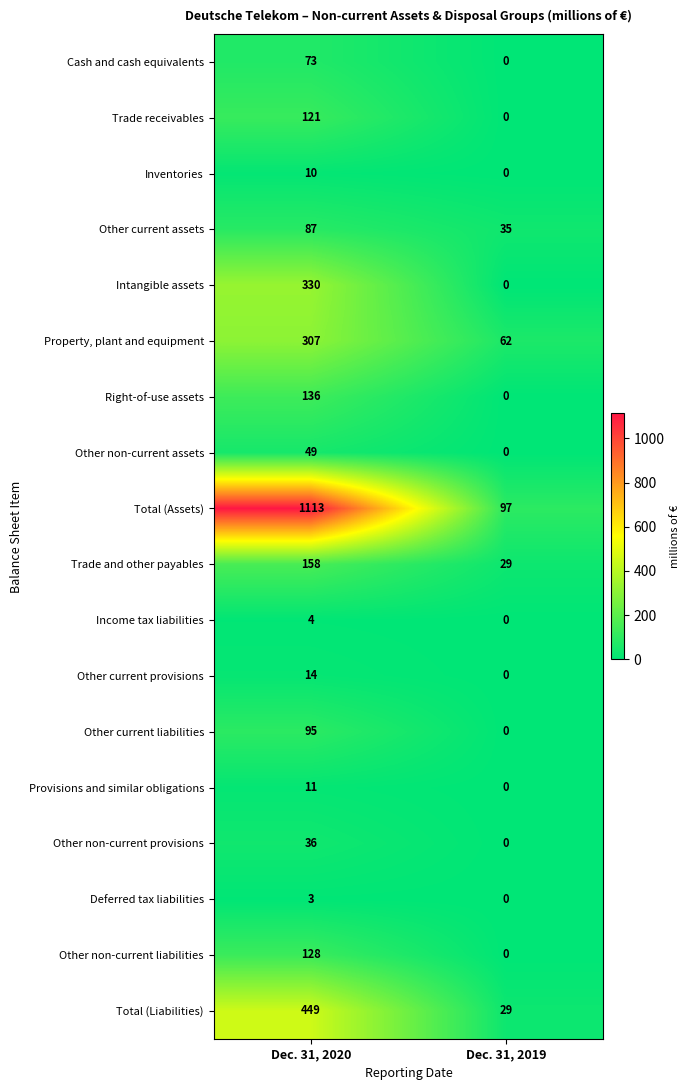

At which category does the chart reach its peak across all series?

Dec. 31, 2020